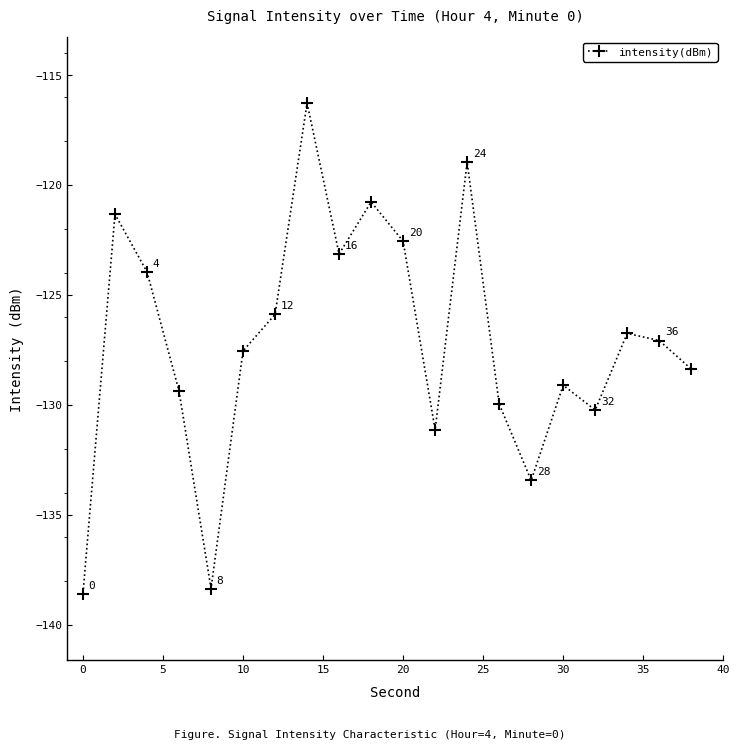

What is the value of the 6th point from the left?

-127.5